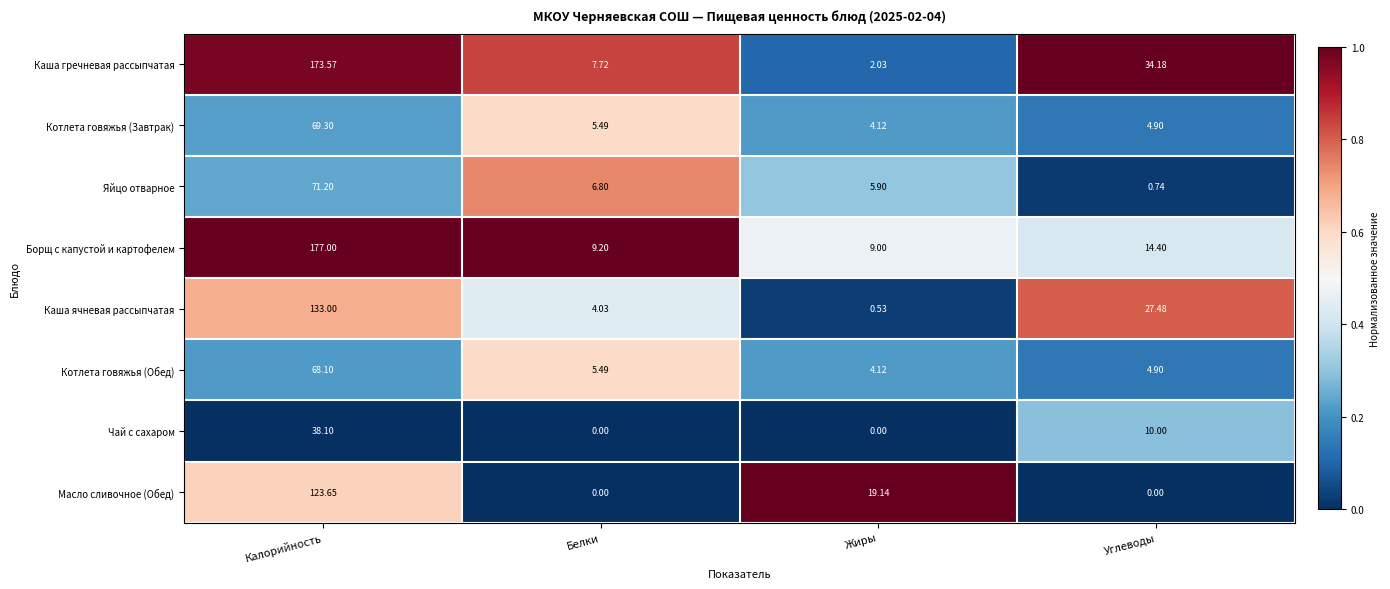

How many series are shown in this chart?

8